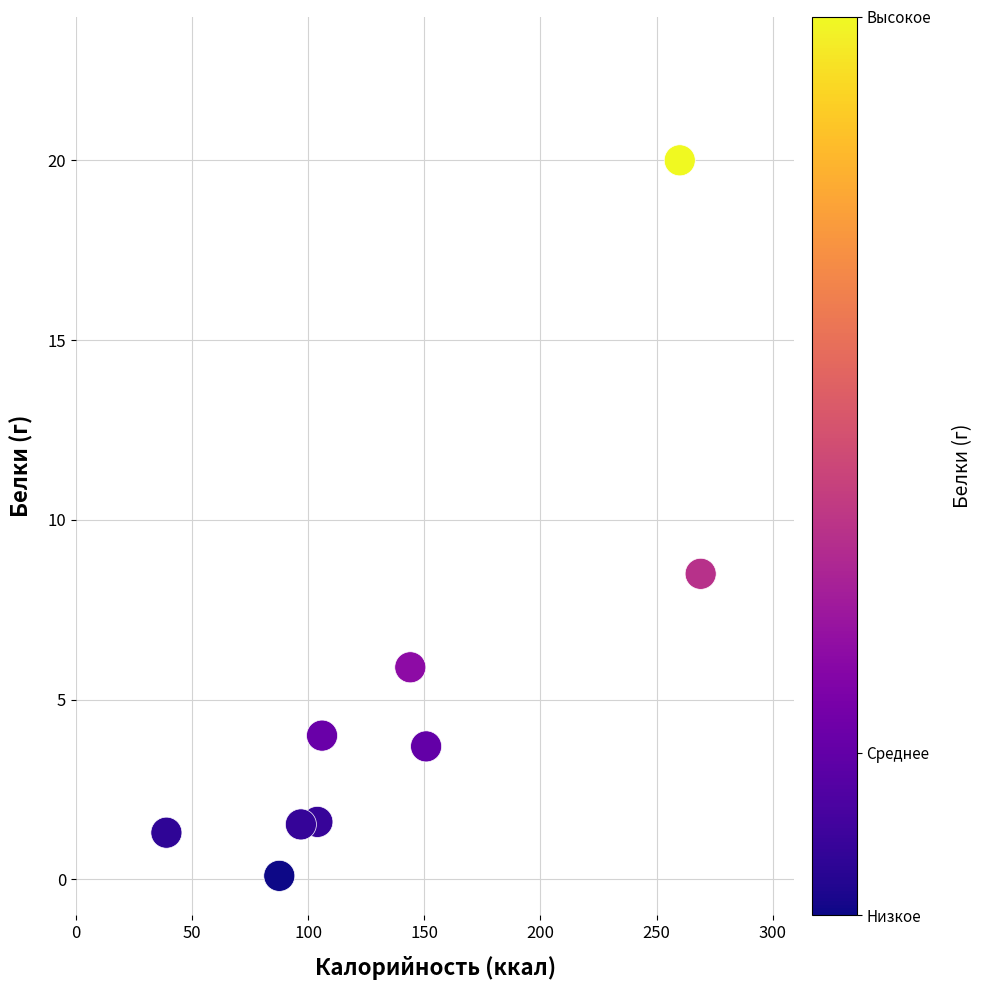

What Y value in the scatter plot is closest to 10?

8.5